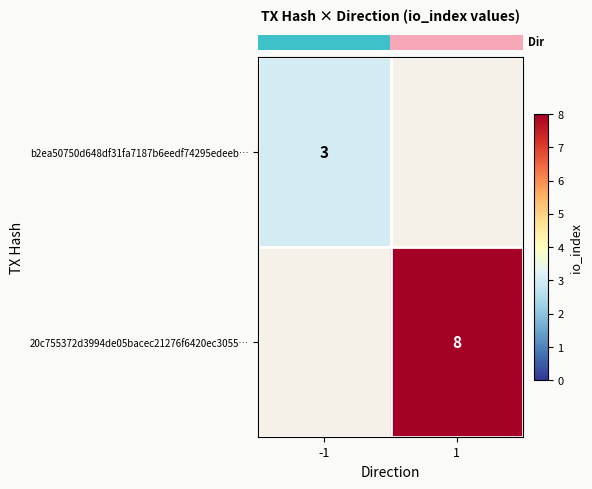

The value of row_0 at -1 is 3.0. True or false?

True